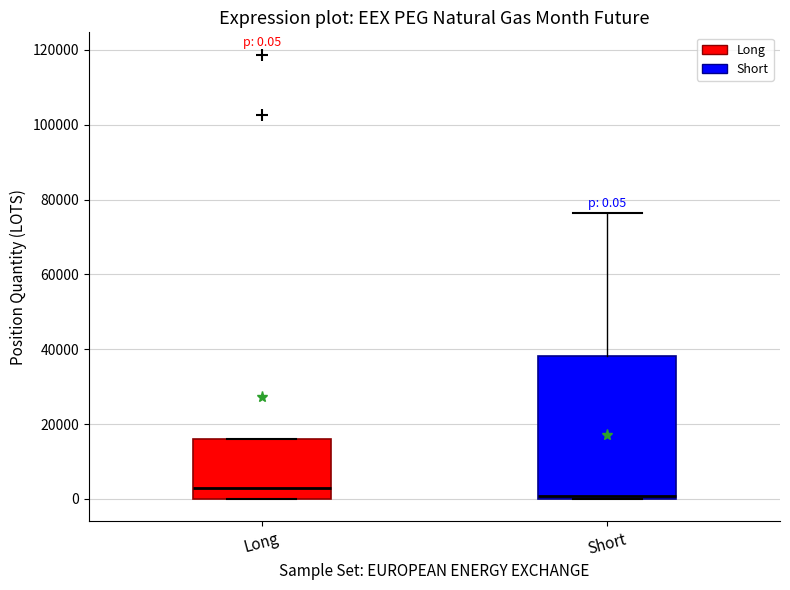

Which box has the highest median line?

Long